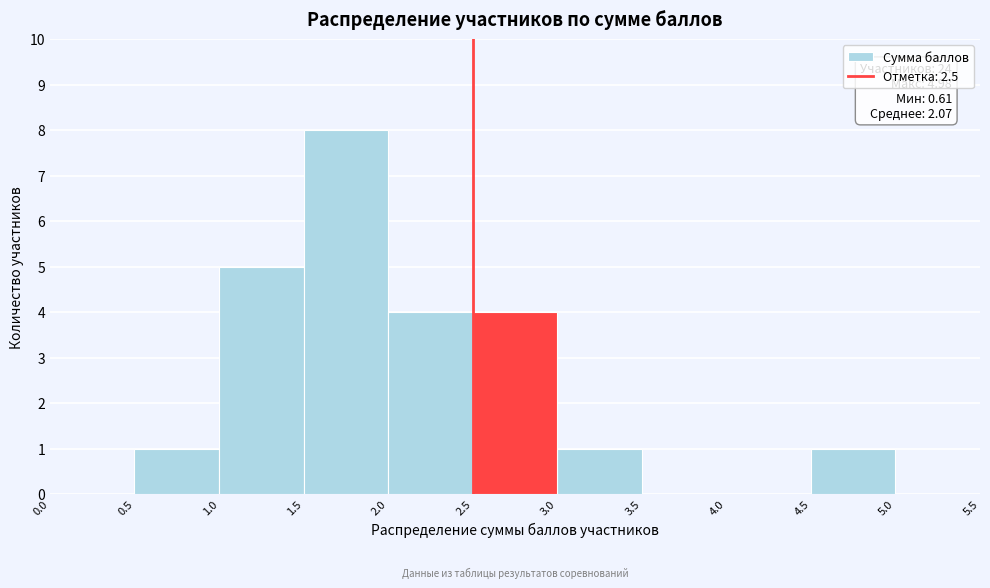

Over which range of the x-axis is the bar tallest?

1.5 to 2.0